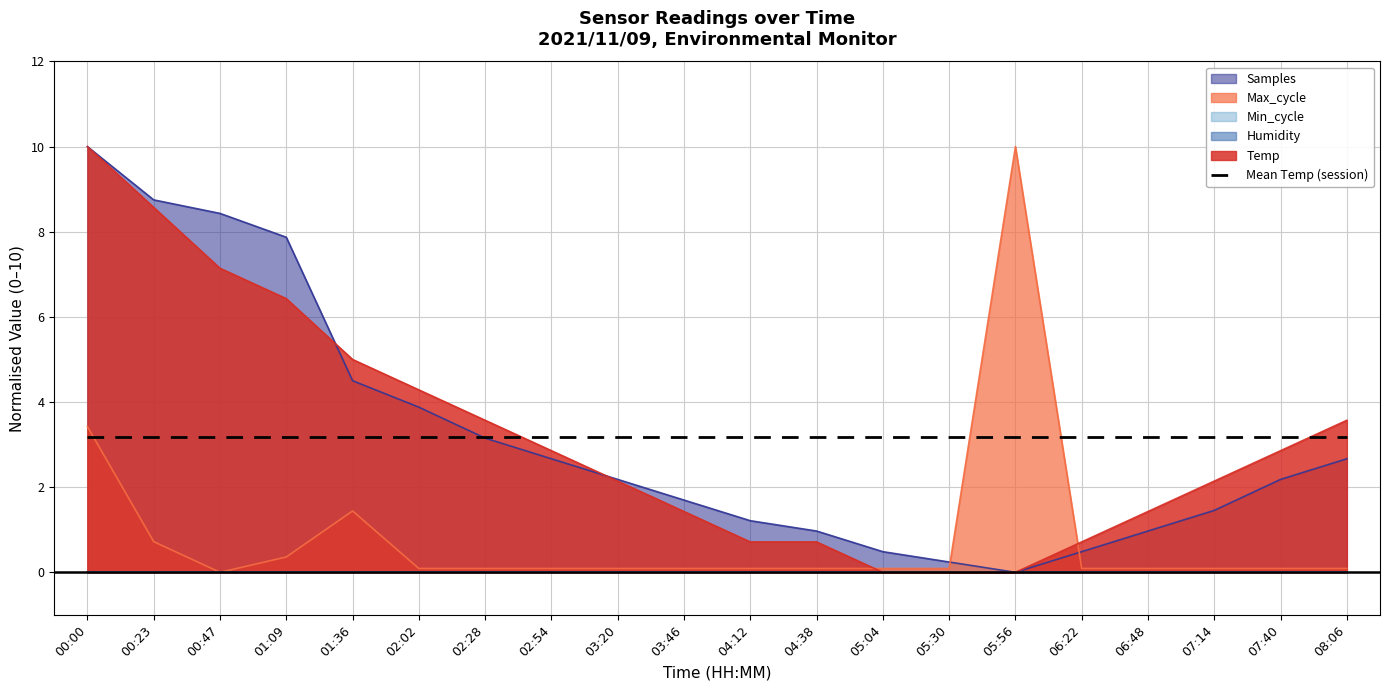

How many lines are shown in the chart?

3